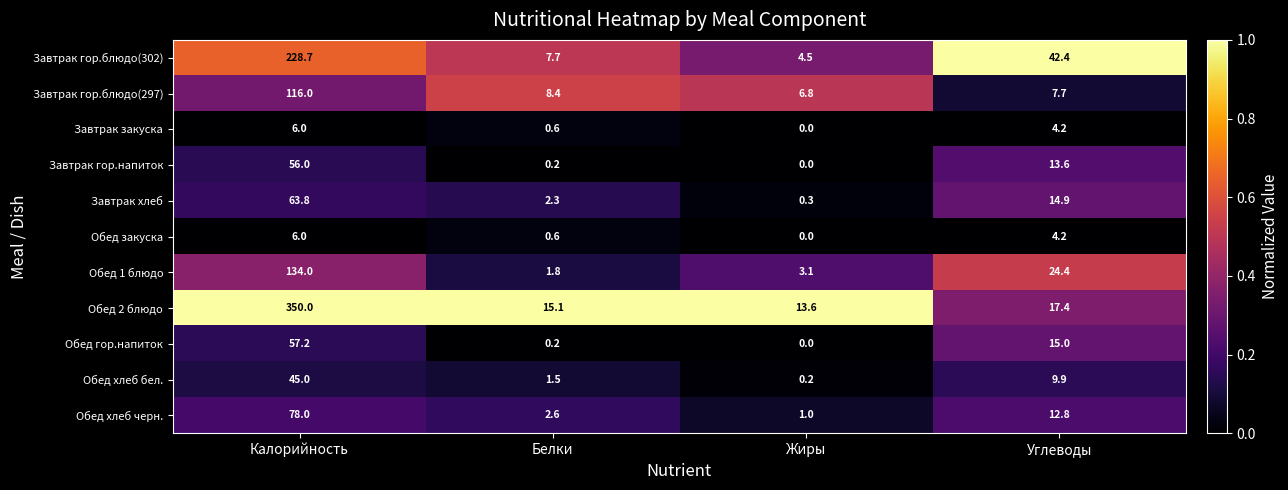

How many values in the Обед 2 блюдо series exceed 17?

2